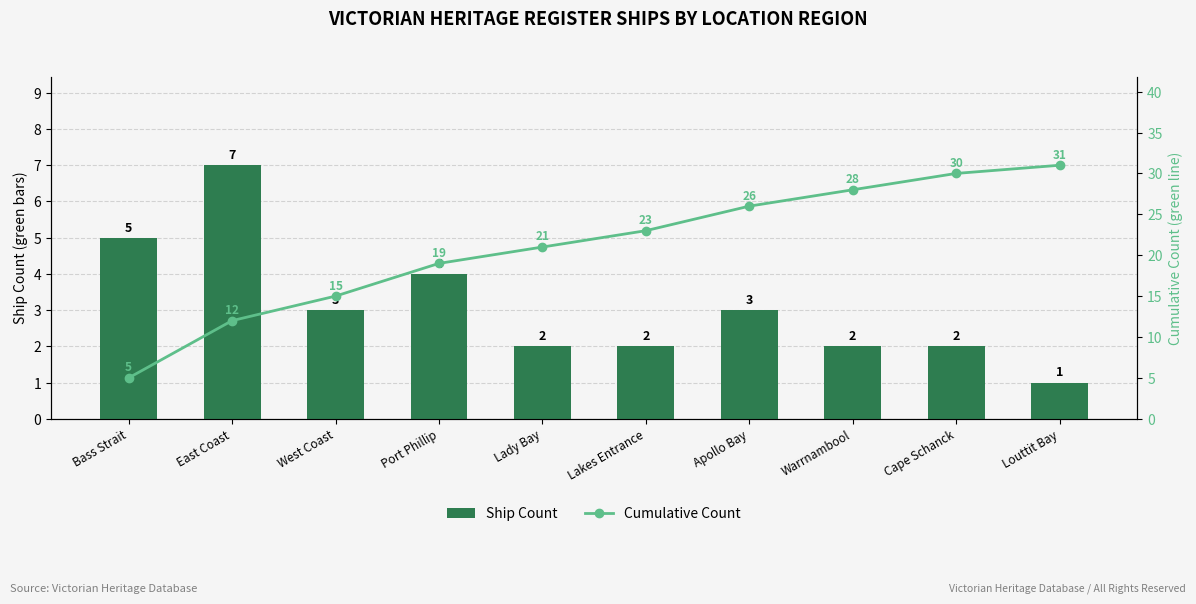

List the series in order of their overall mean, highest first.

Cumulative Count, Ship Count